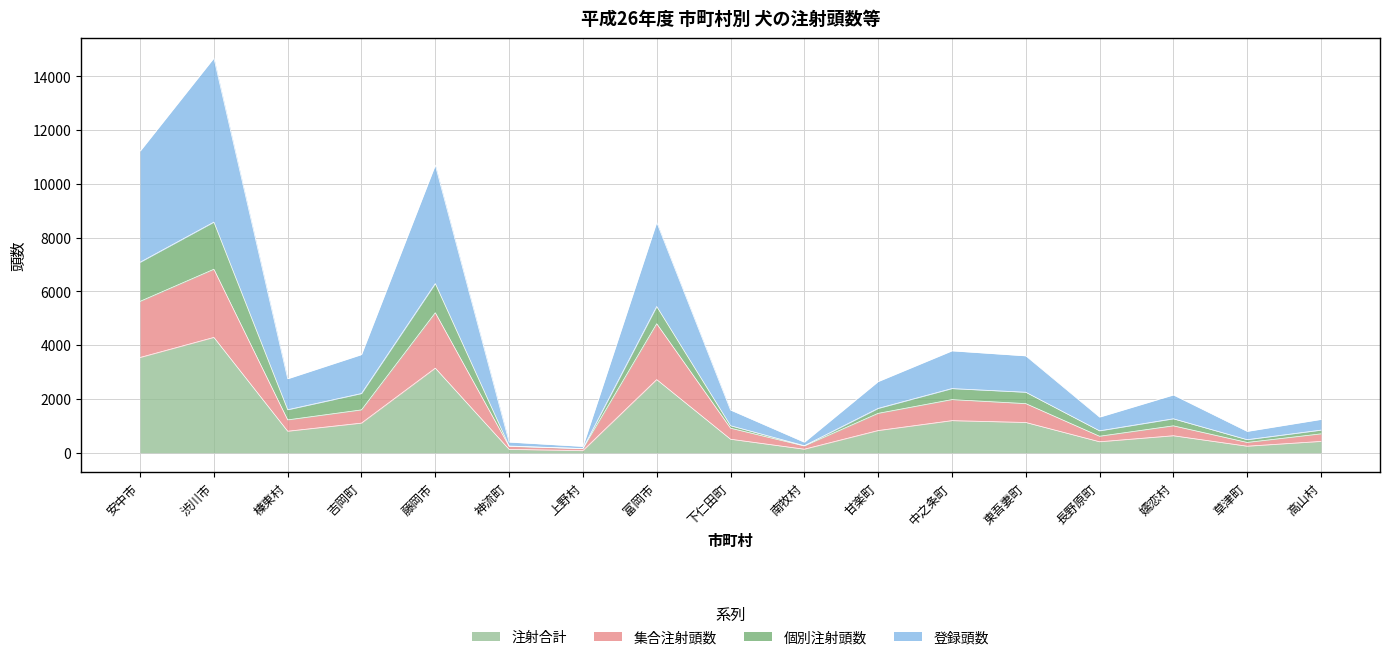

True or false: 集合注射頭数 and 注射合計 cross at least once.

False